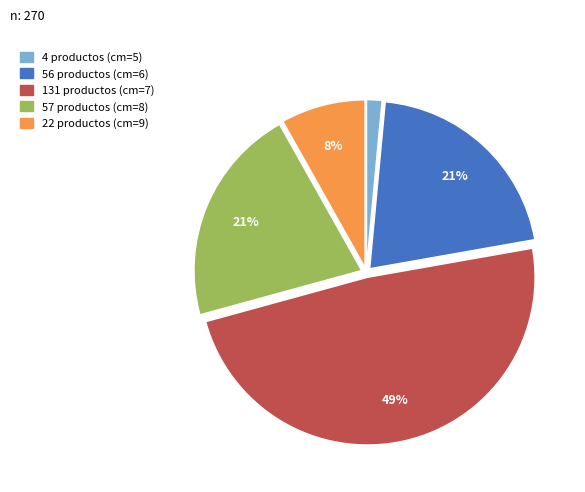

To the nearest percent, what is the average slice percentage?

20%